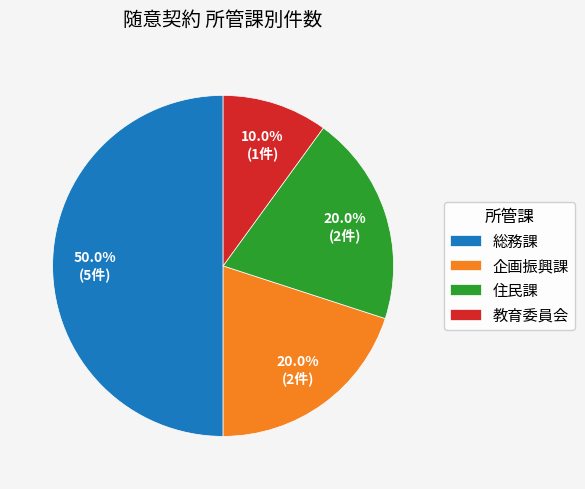

Which has a higher value, 教育委員会 or 企画振興課?

企画振興課